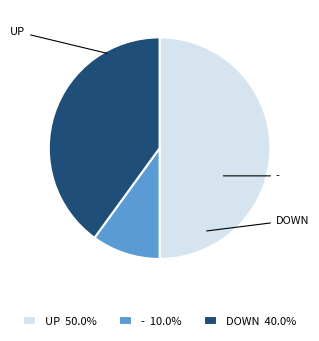

Does DOWN 40.0% represent more than half of the total?

No